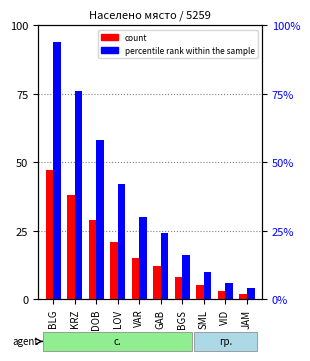

Rank the series by their average value, from highest to lowest.

percentile rank within the sample, count